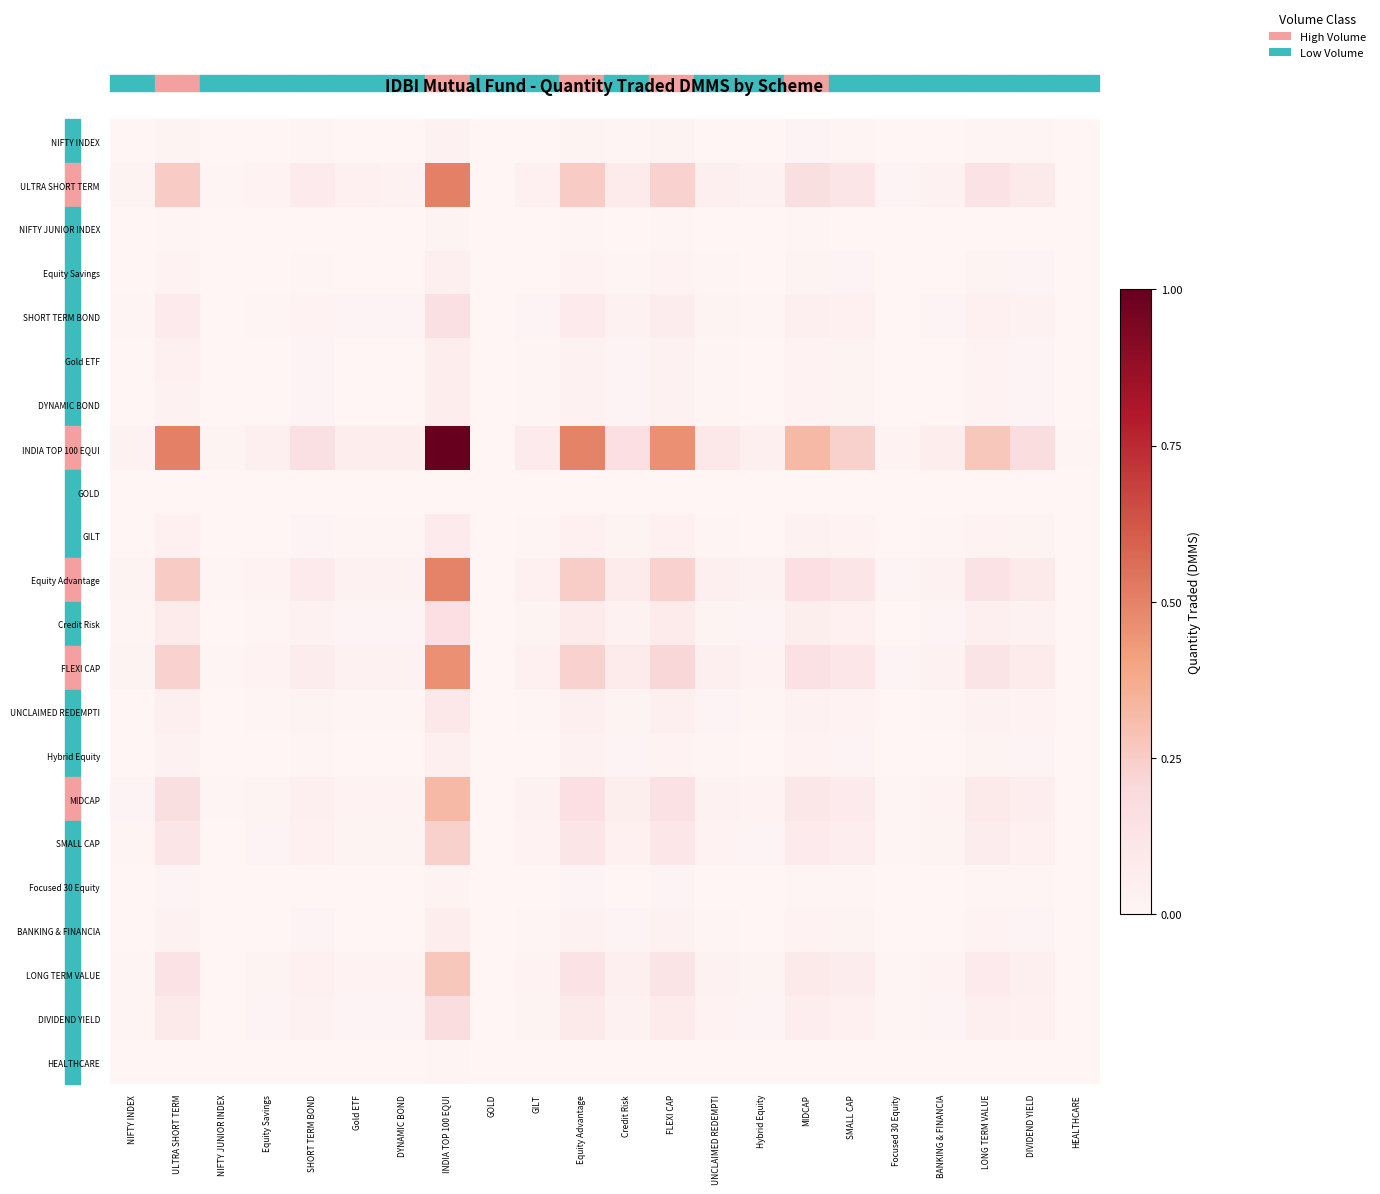

Reading left to right, extract all data points from this chart.

NIFTY INDEX: NIFTY INDEX=0.0	ULTRA SHORT TERM=0.0	NIFTY JUNIOR INDEX=0.0	Equity Savings=0.0	SHORT TERM BOND=0.0	Gold ETF=0.0	DYNAMIC BOND=0.0	INDIA TOP 100 EQUI=0.0	GOLD=0.0	GILT=0.0	Equity Advantage=0.0	Credit Risk=0.0	FLEXI CAP=0.0	UNCLAIMED REDEMPTI=0.0	Hybrid Equity=0.0	MIDCAP=0.0	SMALL CAP=0.0	Focused 30 Equity=0.0	BANKING & FINANCIA=0.0	LONG TERM VALUE=0.0	DIVIDEND YIELD=0.0	HEALTHCARE=0.0
ULTRA SHORT TERM: NIFTY INDEX=0.0	ULTRA SHORT TERM=0.3	NIFTY JUNIOR INDEX=0.0	Equity Savings=0.0	SHORT TERM BOND=0.1	Gold ETF=0.0	DYNAMIC BOND=0.0	INDIA TOP 100 EQUI=0.5	GOLD=0.0	GILT=0.0	Equity Advantage=0.3	Credit Risk=0.1	FLEXI CAP=0.2	UNCLAIMED REDEMPTI=0.0	Hybrid Equity=0.0	MIDCAP=0.2	SMALL CAP=0.1	Focused 30 Equity=0.0	BANKING & FINANCIA=0.0	LONG TERM VALUE=0.1	DIVIDEND YIELD=0.1	HEALTHCARE=0.0
NIFTY JUNIOR INDEX: NIFTY INDEX=0.0	ULTRA SHORT TERM=0.0	NIFTY JUNIOR INDEX=0.0	Equity Savings=0.0	SHORT TERM BOND=0.0	Gold ETF=0.0	DYNAMIC BOND=0.0	INDIA TOP 100 EQUI=0.0	GOLD=0.0	GILT=0.0	Equity Advantage=0.0	Credit Risk=0.0	FLEXI CAP=0.0	UNCLAIMED REDEMPTI=0.0	Hybrid Equity=0.0	MIDCAP=0.0	SMALL CAP=0.0	Focused 30 Equity=0.0	BANKING & FINANCIA=0.0	LONG TERM VALUE=0.0	DIVIDEND YIELD=0.0	HEALTHCARE=0.0
Equity Savings: NIFTY INDEX=0.0	ULTRA SHORT TERM=0.0	NIFTY JUNIOR INDEX=0.0	Equity Savings=0.0	SHORT TERM BOND=0.0	Gold ETF=0.0	DYNAMIC BOND=0.0	INDIA TOP 100 EQUI=0.0	GOLD=0.0	GILT=0.0	Equity Advantage=0.0	Credit Risk=0.0	FLEXI CAP=0.0	UNCLAIMED REDEMPTI=0.0	Hybrid Equity=0.0	MIDCAP=0.0	SMALL CAP=0.0	Focused 30 Equity=0.0	BANKING & FINANCIA=0.0	LONG TERM VALUE=0.0	DIVIDEND YIELD=0.0	HEALTHCARE=0.0
SHORT TERM BOND: NIFTY INDEX=0.0	ULTRA SHORT TERM=0.1	NIFTY JUNIOR INDEX=0.0	Equity Savings=0.0	SHORT TERM BOND=0.0	Gold ETF=0.0	DYNAMIC BOND=0.0	INDIA TOP 100 EQUI=0.2	GOLD=0.0	GILT=0.0	Equity Advantage=0.1	Credit Risk=0.0	FLEXI CAP=0.1	UNCLAIMED REDEMPTI=0.0	Hybrid Equity=0.0	MIDCAP=0.0	SMALL CAP=0.0	Focused 30 Equity=0.0	BANKING & FINANCIA=0.0	LONG TERM VALUE=0.0	DIVIDEND YIELD=0.0	HEALTHCARE=0.0
Gold ETF: NIFTY INDEX=0.0	ULTRA SHORT TERM=0.0	NIFTY JUNIOR INDEX=0.0	Equity Savings=0.0	SHORT TERM BOND=0.0	Gold ETF=0.0	DYNAMIC BOND=0.0	INDIA TOP 100 EQUI=0.1	GOLD=0.0	GILT=0.0	Equity Advantage=0.0	Credit Risk=0.0	FLEXI CAP=0.0	UNCLAIMED REDEMPTI=0.0	Hybrid Equity=0.0	MIDCAP=0.0	SMALL CAP=0.0	Focused 30 Equity=0.0	BANKING & FINANCIA=0.0	LONG TERM VALUE=0.0	DIVIDEND YIELD=0.0	HEALTHCARE=0.0
DYNAMIC BOND: NIFTY INDEX=0.0	ULTRA SHORT TERM=0.0	NIFTY JUNIOR INDEX=0.0	Equity Savings=0.0	SHORT TERM BOND=0.0	Gold ETF=0.0	DYNAMIC BOND=0.0	INDIA TOP 100 EQUI=0.1	GOLD=0.0	GILT=0.0	Equity Advantage=0.0	Credit Risk=0.0	FLEXI CAP=0.0	UNCLAIMED REDEMPTI=0.0	Hybrid Equity=0.0	MIDCAP=0.0	SMALL CAP=0.0	Focused 30 Equity=0.0	BANKING & FINANCIA=0.0	LONG TERM VALUE=0.0	DIVIDEND YIELD=0.0	HEALTHCARE=0.0
INDIA TOP 100 EQUI: NIFTY INDEX=0.0	ULTRA SHORT TERM=0.5	NIFTY JUNIOR INDEX=0.0	Equity Savings=0.0	SHORT TERM BOND=0.2	Gold ETF=0.1	DYNAMIC BOND=0.1	INDIA TOP 100 EQUI=1.0	GOLD=0.0	GILT=0.1	Equity Advantage=0.5	Credit Risk=0.2	FLEXI CAP=0.5	UNCLAIMED REDEMPTI=0.1	Hybrid Equity=0.0	MIDCAP=0.3	SMALL CAP=0.2	Focused 30 Equity=0.0	BANKING & FINANCIA=0.1	LONG TERM VALUE=0.3	DIVIDEND YIELD=0.2	HEALTHCARE=0.0
GOLD: NIFTY INDEX=0.0	ULTRA SHORT TERM=0.0	NIFTY JUNIOR INDEX=0.0	Equity Savings=0.0	SHORT TERM BOND=0.0	Gold ETF=0.0	DYNAMIC BOND=0.0	INDIA TOP 100 EQUI=0.0	GOLD=0.0	GILT=0.0	Equity Advantage=0.0	Credit Risk=0.0	FLEXI CAP=0.0	UNCLAIMED REDEMPTI=0.0	Hybrid Equity=0.0	MIDCAP=0.0	SMALL CAP=0.0	Focused 30 Equity=0.0	BANKING & FINANCIA=0.0	LONG TERM VALUE=0.0	DIVIDEND YIELD=0.0	HEALTHCARE=0.0
GILT: NIFTY INDEX=0.0	ULTRA SHORT TERM=0.0	NIFTY JUNIOR INDEX=0.0	Equity Savings=0.0	SHORT TERM BOND=0.0	Gold ETF=0.0	DYNAMIC BOND=0.0	INDIA TOP 100 EQUI=0.1	GOLD=0.0	GILT=0.0	Equity Advantage=0.0	Credit Risk=0.0	FLEXI CAP=0.0	UNCLAIMED REDEMPTI=0.0	Hybrid Equity=0.0	MIDCAP=0.0	SMALL CAP=0.0	Focused 30 Equity=0.0	BANKING & FINANCIA=0.0	LONG TERM VALUE=0.0	DIVIDEND YIELD=0.0	HEALTHCARE=0.0
Equity Advantage: NIFTY INDEX=0.0	ULTRA SHORT TERM=0.3	NIFTY JUNIOR INDEX=0.0	Equity Savings=0.0	SHORT TERM BOND=0.1	Gold ETF=0.0	DYNAMIC BOND=0.0	INDIA TOP 100 EQUI=0.5	GOLD=0.0	GILT=0.0	Equity Advantage=0.2	Credit Risk=0.1	FLEXI CAP=0.2	UNCLAIMED REDEMPTI=0.0	Hybrid Equity=0.0	MIDCAP=0.2	SMALL CAP=0.1	Focused 30 Equity=0.0	BANKING & FINANCIA=0.0	LONG TERM VALUE=0.1	DIVIDEND YIELD=0.1	HEALTHCARE=0.0
Credit Risk: NIFTY INDEX=0.0	ULTRA SHORT TERM=0.1	NIFTY JUNIOR INDEX=0.0	Equity Savings=0.0	SHORT TERM BOND=0.0	Gold ETF=0.0	DYNAMIC BOND=0.0	INDIA TOP 100 EQUI=0.2	GOLD=0.0	GILT=0.0	Equity Advantage=0.1	Credit Risk=0.0	FLEXI CAP=0.1	UNCLAIMED REDEMPTI=0.0	Hybrid Equity=0.0	MIDCAP=0.1	SMALL CAP=0.0	Focused 30 Equity=0.0	BANKING & FINANCIA=0.0	LONG TERM VALUE=0.0	DIVIDEND YIELD=0.0	HEALTHCARE=0.0
FLEXI CAP: NIFTY INDEX=0.0	ULTRA SHORT TERM=0.2	NIFTY JUNIOR INDEX=0.0	Equity Savings=0.0	SHORT TERM BOND=0.1	Gold ETF=0.0	DYNAMIC BOND=0.0	INDIA TOP 100 EQUI=0.5	GOLD=0.0	GILT=0.0	Equity Advantage=0.2	Credit Risk=0.1	FLEXI CAP=0.2	UNCLAIMED REDEMPTI=0.0	Hybrid Equity=0.0	MIDCAP=0.1	SMALL CAP=0.1	Focused 30 Equity=0.0	BANKING & FINANCIA=0.0	LONG TERM VALUE=0.1	DIVIDEND YIELD=0.1	HEALTHCARE=0.0
UNCLAIMED REDEMPTI: NIFTY INDEX=0.0	ULTRA SHORT TERM=0.0	NIFTY JUNIOR INDEX=0.0	Equity Savings=0.0	SHORT TERM BOND=0.0	Gold ETF=0.0	DYNAMIC BOND=0.0	INDIA TOP 100 EQUI=0.1	GOLD=0.0	GILT=0.0	Equity Advantage=0.0	Credit Risk=0.0	FLEXI CAP=0.0	UNCLAIMED REDEMPTI=0.0	Hybrid Equity=0.0	MIDCAP=0.0	SMALL CAP=0.0	Focused 30 Equity=0.0	BANKING & FINANCIA=0.0	LONG TERM VALUE=0.0	DIVIDEND YIELD=0.0	HEALTHCARE=0.0
Hybrid Equity: NIFTY INDEX=0.0	ULTRA SHORT TERM=0.0	NIFTY JUNIOR INDEX=0.0	Equity Savings=0.0	SHORT TERM BOND=0.0	Gold ETF=0.0	DYNAMIC BOND=0.0	INDIA TOP 100 EQUI=0.0	GOLD=0.0	GILT=0.0	Equity Advantage=0.0	Credit Risk=0.0	FLEXI CAP=0.0	UNCLAIMED REDEMPTI=0.0	Hybrid Equity=0.0	MIDCAP=0.0	SMALL CAP=0.0	Focused 30 Equity=0.0	BANKING & FINANCIA=0.0	LONG TERM VALUE=0.0	DIVIDEND YIELD=0.0	HEALTHCARE=0.0
MIDCAP: NIFTY INDEX=0.0	ULTRA SHORT TERM=0.2	NIFTY JUNIOR INDEX=0.0	Equity Savings=0.0	SHORT TERM BOND=0.0	Gold ETF=0.0	DYNAMIC BOND=0.0	INDIA TOP 100 EQUI=0.3	GOLD=0.0	GILT=0.0	Equity Advantage=0.2	Credit Risk=0.1	FLEXI CAP=0.1	UNCLAIMED REDEMPTI=0.0	Hybrid Equity=0.0	MIDCAP=0.1	SMALL CAP=0.1	Focused 30 Equity=0.0	BANKING & FINANCIA=0.0	LONG TERM VALUE=0.1	DIVIDEND YIELD=0.1	HEALTHCARE=0.0
SMALL CAP: NIFTY INDEX=0.0	ULTRA SHORT TERM=0.1	NIFTY JUNIOR INDEX=0.0	Equity Savings=0.0	SHORT TERM BOND=0.0	Gold ETF=0.0	DYNAMIC BOND=0.0	INDIA TOP 100 EQUI=0.2	GOLD=0.0	GILT=0.0	Equity Advantage=0.1	Credit Risk=0.0	FLEXI CAP=0.1	UNCLAIMED REDEMPTI=0.0	Hybrid Equity=0.0	MIDCAP=0.1	SMALL CAP=0.1	Focused 30 Equity=0.0	BANKING & FINANCIA=0.0	LONG TERM VALUE=0.1	DIVIDEND YIELD=0.0	HEALTHCARE=0.0
Focused 30 Equity: NIFTY INDEX=0.0	ULTRA SHORT TERM=0.0	NIFTY JUNIOR INDEX=0.0	Equity Savings=0.0	SHORT TERM BOND=0.0	Gold ETF=0.0	DYNAMIC BOND=0.0	INDIA TOP 100 EQUI=0.0	GOLD=0.0	GILT=0.0	Equity Advantage=0.0	Credit Risk=0.0	FLEXI CAP=0.0	UNCLAIMED REDEMPTI=0.0	Hybrid Equity=0.0	MIDCAP=0.0	SMALL CAP=0.0	Focused 30 Equity=0.0	BANKING & FINANCIA=0.0	LONG TERM VALUE=0.0	DIVIDEND YIELD=0.0	HEALTHCARE=0.0
BANKING & FINANCIA: NIFTY INDEX=0.0	ULTRA SHORT TERM=0.0	NIFTY JUNIOR INDEX=0.0	Equity Savings=0.0	SHORT TERM BOND=0.0	Gold ETF=0.0	DYNAMIC BOND=0.0	INDIA TOP 100 EQUI=0.1	GOLD=0.0	GILT=0.0	Equity Advantage=0.0	Credit Risk=0.0	FLEXI CAP=0.0	UNCLAIMED REDEMPTI=0.0	Hybrid Equity=0.0	MIDCAP=0.0	SMALL CAP=0.0	Focused 30 Equity=0.0	BANKING & FINANCIA=0.0	LONG TERM VALUE=0.0	DIVIDEND YIELD=0.0	HEALTHCARE=0.0
LONG TERM VALUE: NIFTY INDEX=0.0	ULTRA SHORT TERM=0.1	NIFTY JUNIOR INDEX=0.0	Equity Savings=0.0	SHORT TERM BOND=0.0	Gold ETF=0.0	DYNAMIC BOND=0.0	INDIA TOP 100 EQUI=0.3	GOLD=0.0	GILT=0.0	Equity Advantage=0.1	Credit Risk=0.0	FLEXI CAP=0.1	UNCLAIMED REDEMPTI=0.0	Hybrid Equity=0.0	MIDCAP=0.1	SMALL CAP=0.1	Focused 30 Equity=0.0	BANKING & FINANCIA=0.0	LONG TERM VALUE=0.1	DIVIDEND YIELD=0.0	HEALTHCARE=0.0
DIVIDEND YIELD: NIFTY INDEX=0.0	ULTRA SHORT TERM=0.1	NIFTY JUNIOR INDEX=0.0	Equity Savings=0.0	SHORT TERM BOND=0.0	Gold ETF=0.0	DYNAMIC BOND=0.0	INDIA TOP 100 EQUI=0.2	GOLD=0.0	GILT=0.0	Equity Advantage=0.1	Credit Risk=0.0	FLEXI CAP=0.1	UNCLAIMED REDEMPTI=0.0	Hybrid Equity=0.0	MIDCAP=0.1	SMALL CAP=0.0	Focused 30 Equity=0.0	BANKING & FINANCIA=0.0	LONG TERM VALUE=0.0	DIVIDEND YIELD=0.0	HEALTHCARE=0.0
HEALTHCARE: NIFTY INDEX=0.0	ULTRA SHORT TERM=0.0	NIFTY JUNIOR INDEX=0.0	Equity Savings=0.0	SHORT TERM BOND=0.0	Gold ETF=0.0	DYNAMIC BOND=0.0	INDIA TOP 100 EQUI=0.0	GOLD=0.0	GILT=0.0	Equity Advantage=0.0	Credit Risk=0.0	FLEXI CAP=0.0	UNCLAIMED REDEMPTI=0.0	Hybrid Equity=0.0	MIDCAP=0.0	SMALL CAP=0.0	Focused 30 Equity=0.0	BANKING & FINANCIA=0.0	LONG TERM VALUE=0.0	DIVIDEND YIELD=0.0	HEALTHCARE=0.0